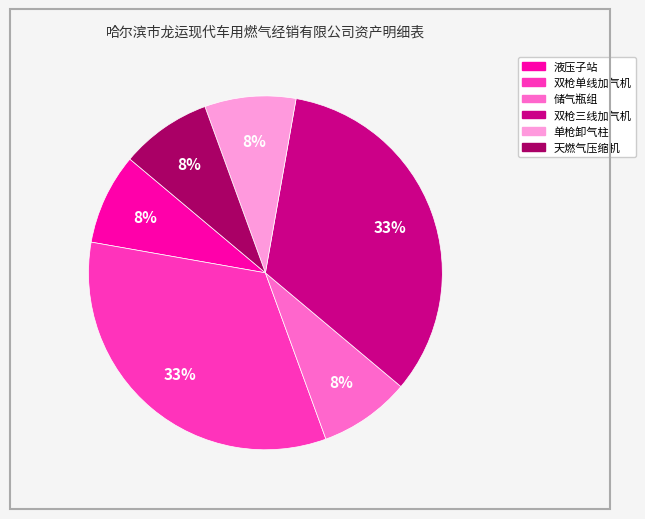

Combined, do 双枪三线加气机 and 天燃气压缩机 account for over 50%?

No